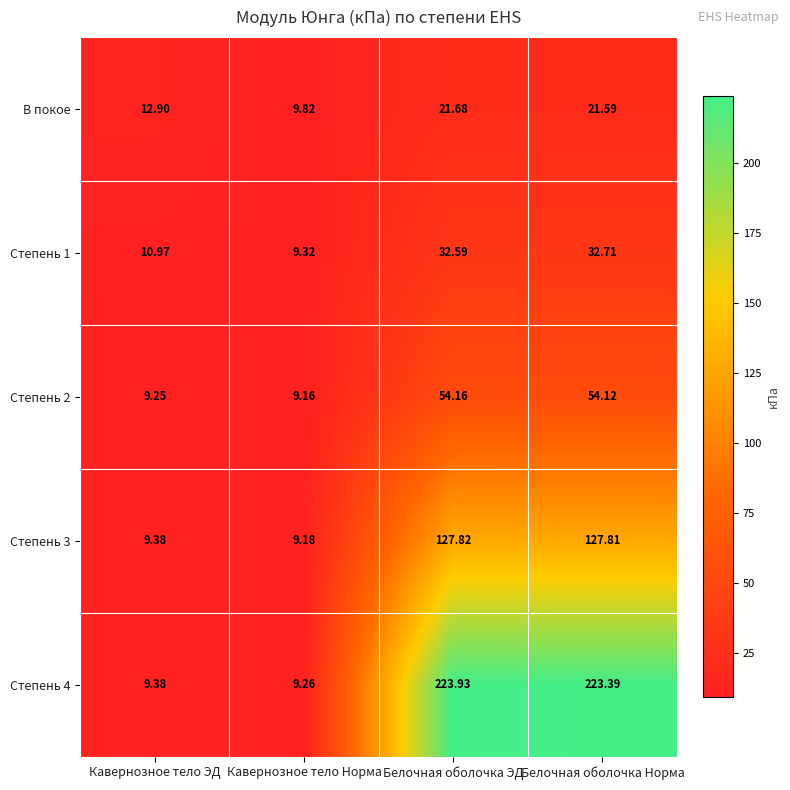

Between Кавернозное тело ЭД and Кавернозное тело Норма, which series saw the biggest shift?

В покое